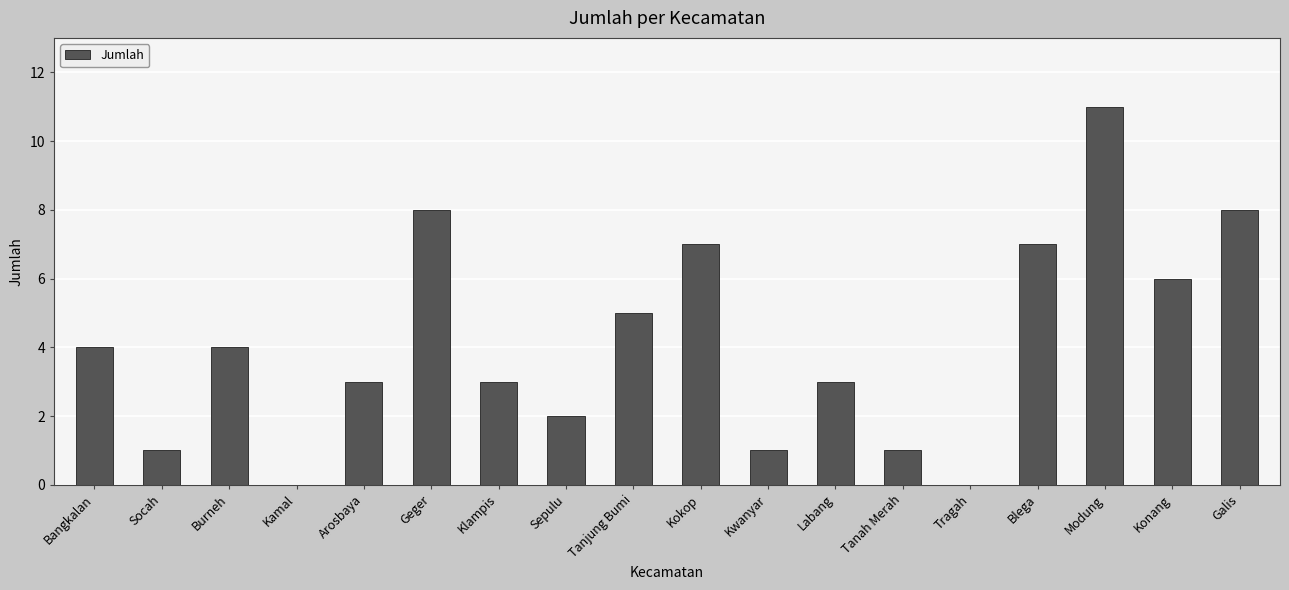

Which label corresponds to the largest value in the chart?

Modung